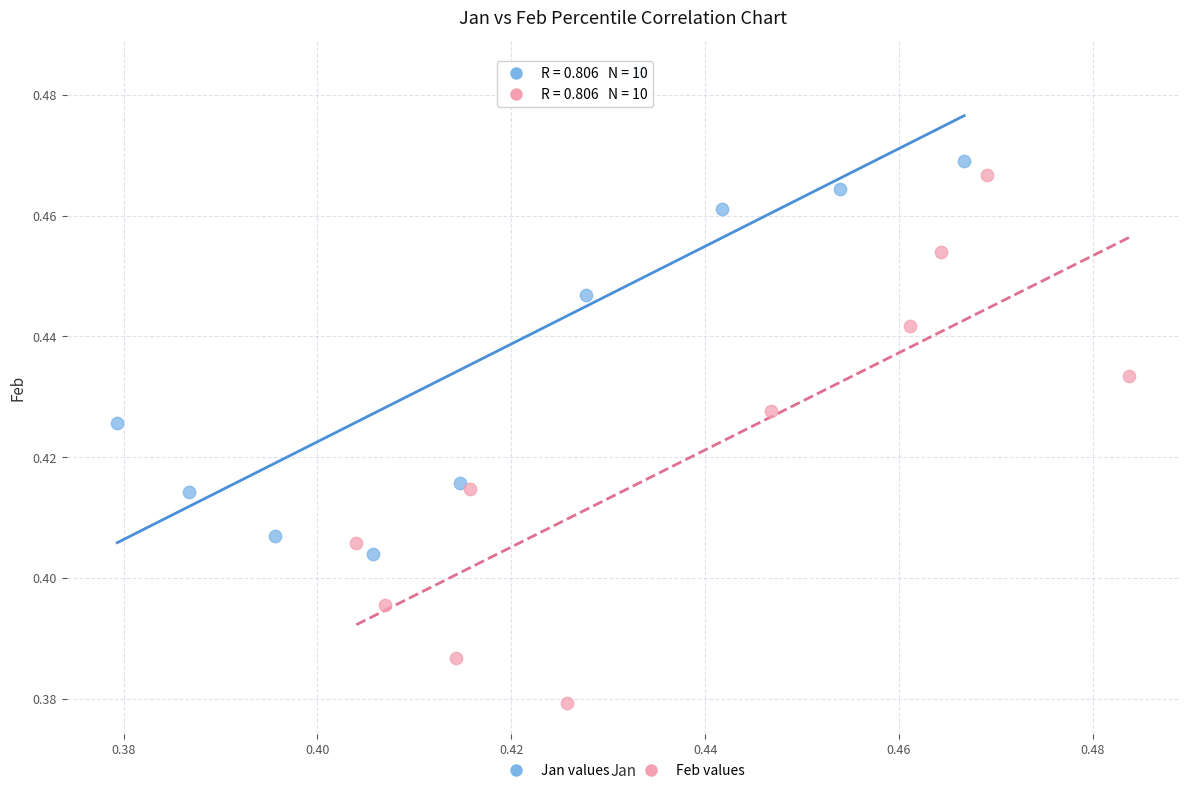

Which series reaches the minimum Y coordinate?

Feb values